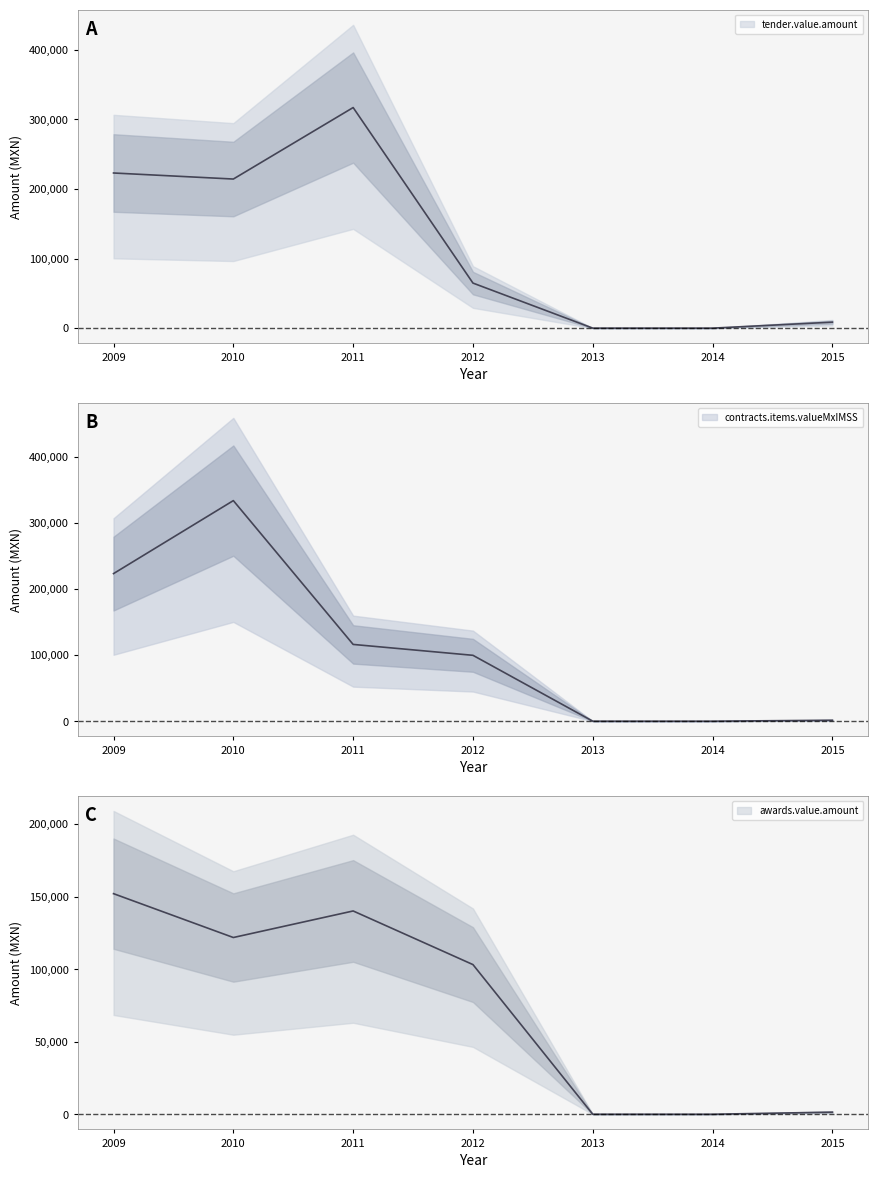

How many data points in tender.value.amount are less than 64783?

3